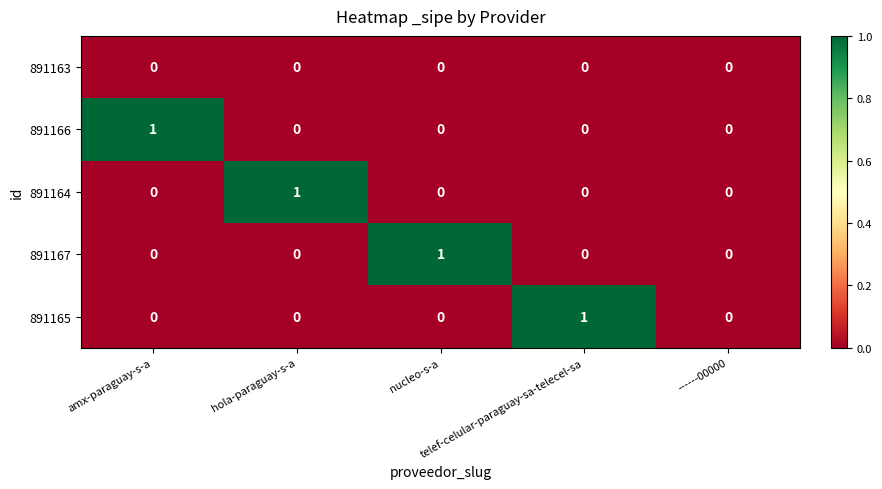

How many 891167 values are between 0 and 1?

5